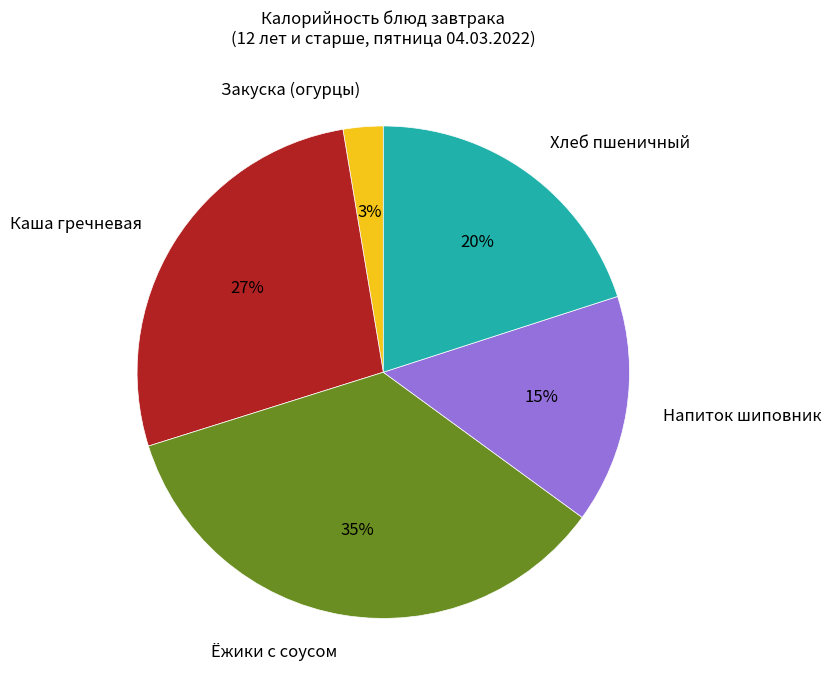

Is there a majority slice in this chart?

No